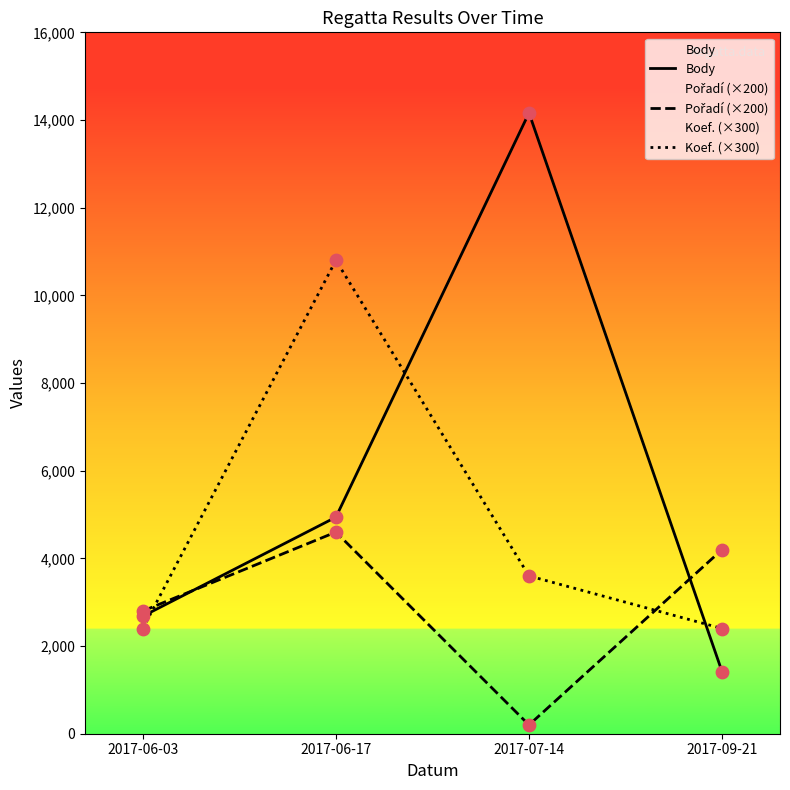

Which series reaches the minimum Y coordinate?

Pořadí (×200)